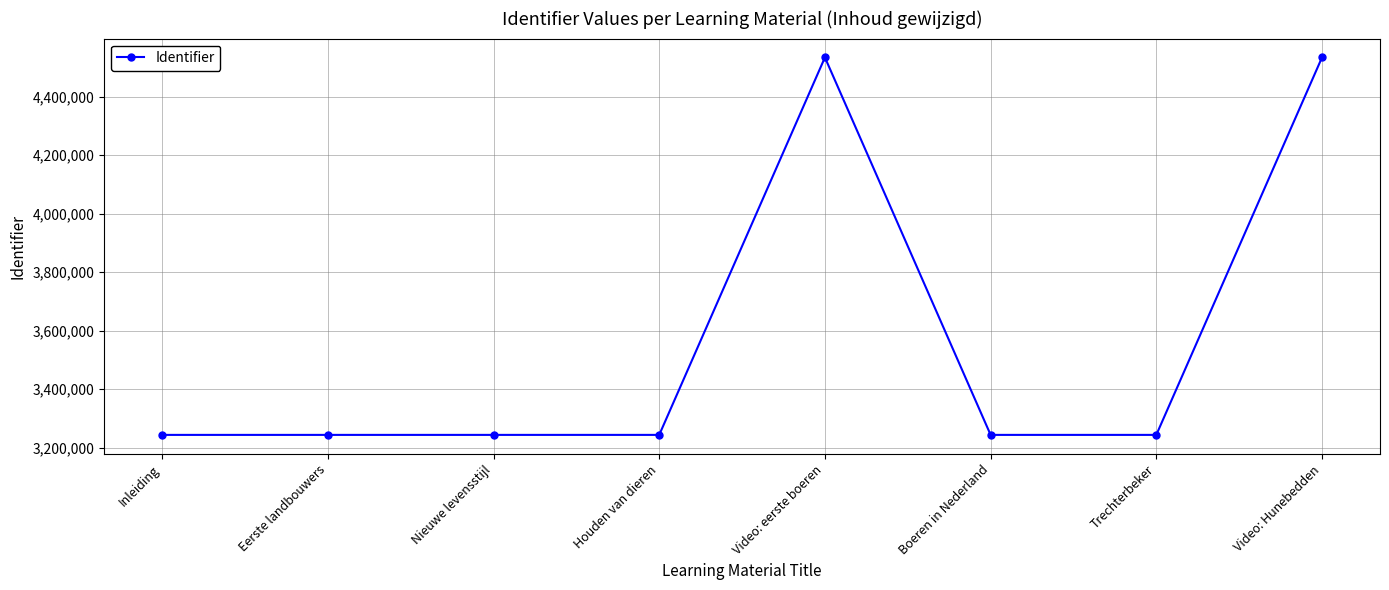

How many categories are shown in the chart?

8